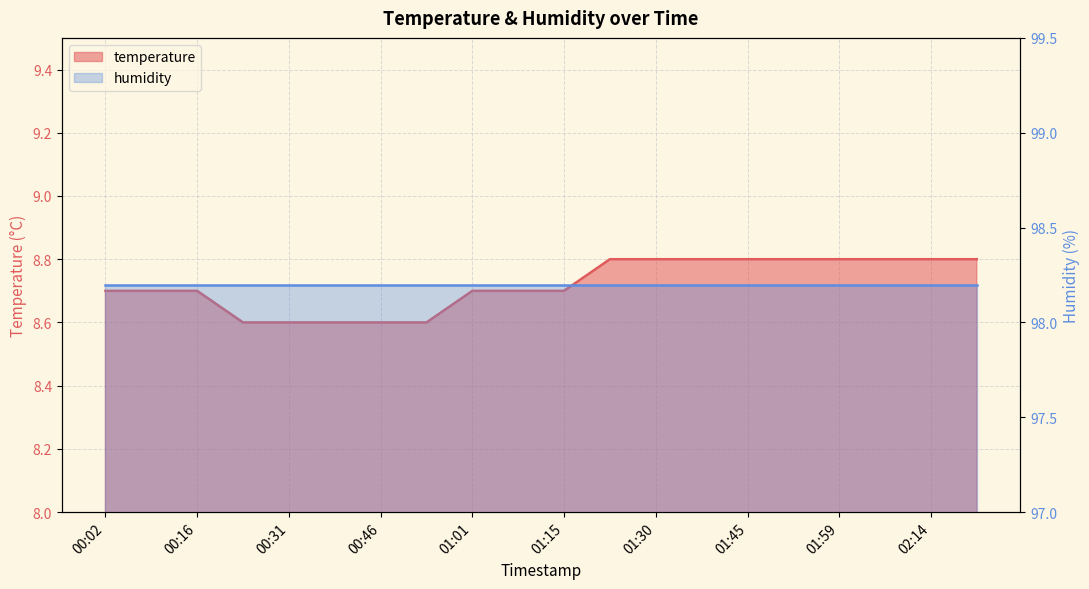

What is the maximum value shown in the chart?

8.8